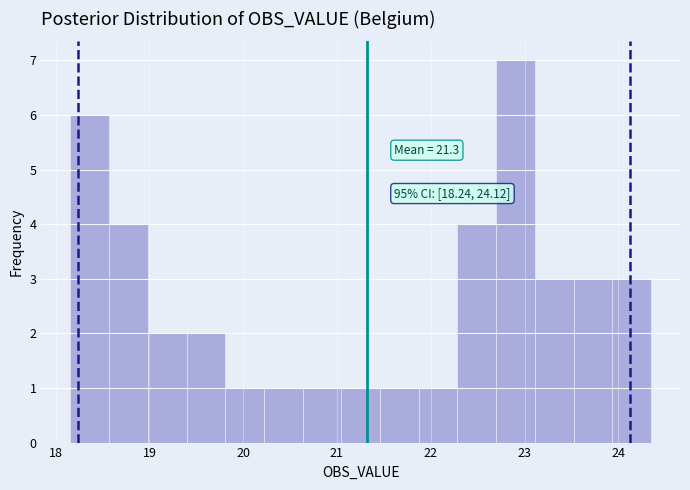

Which range on the x-axis has the tallest bar?

22.7 to 23.1